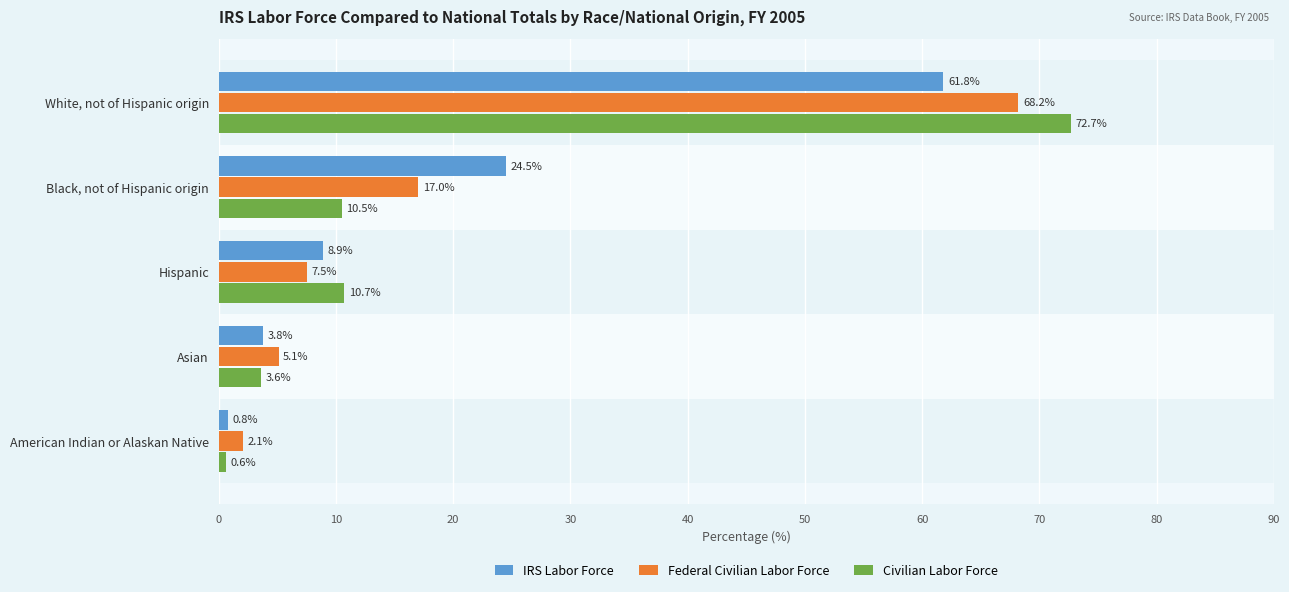

Is it true that IRS Labor Force equals 61.8 at White, not of Hispanic origin?

True